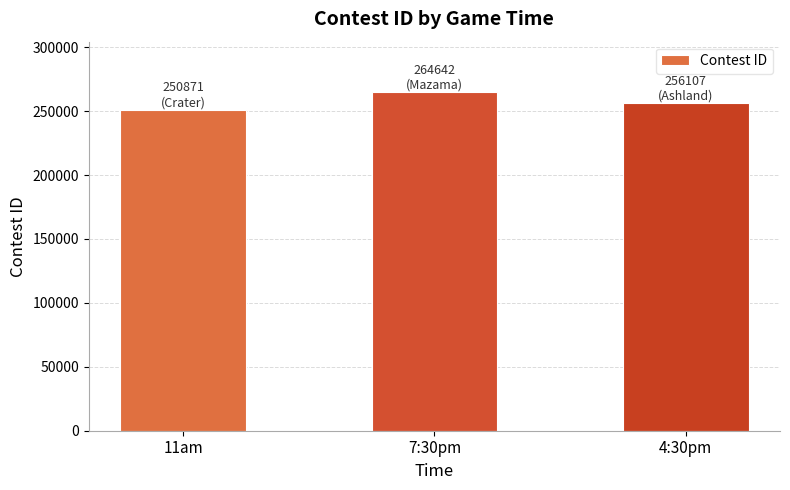

The chart shows a value of 388360 at 7:30pm. True or false?

False